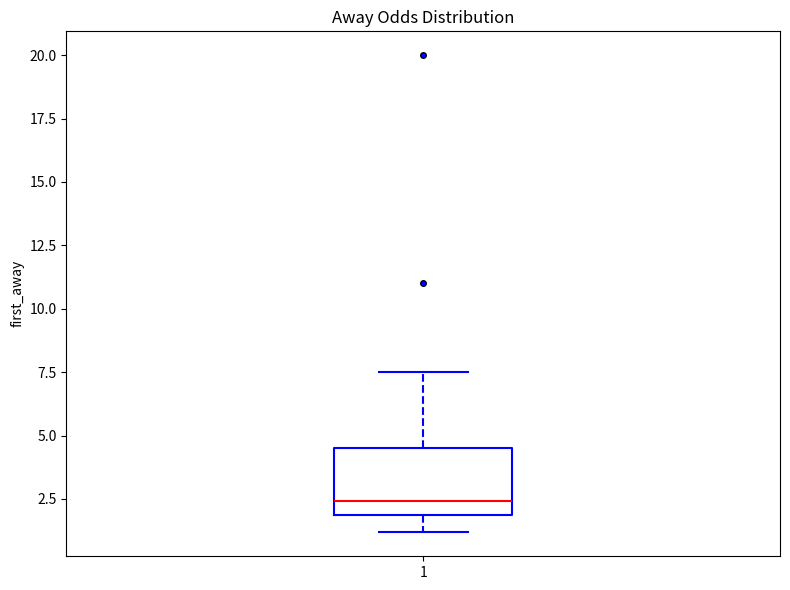

Read this box plot against the y-axis: the position of the median line, the range covered by the box, and the ends of both whiskers. The values are not printed on the chart, so give them approximately, as read against the axis.

median 2.5, box 2.0 to 4.5, whiskers 1.0 to 7.5